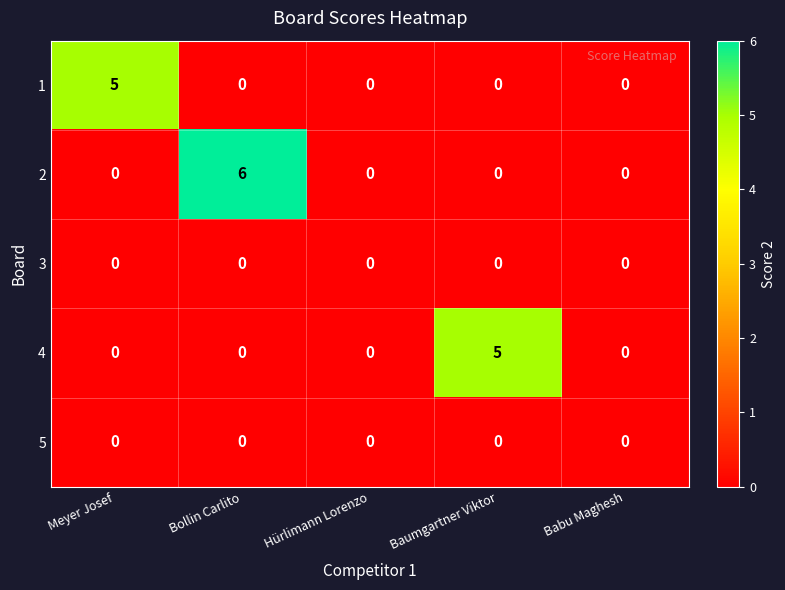

Count the number of categories in the chart.

5